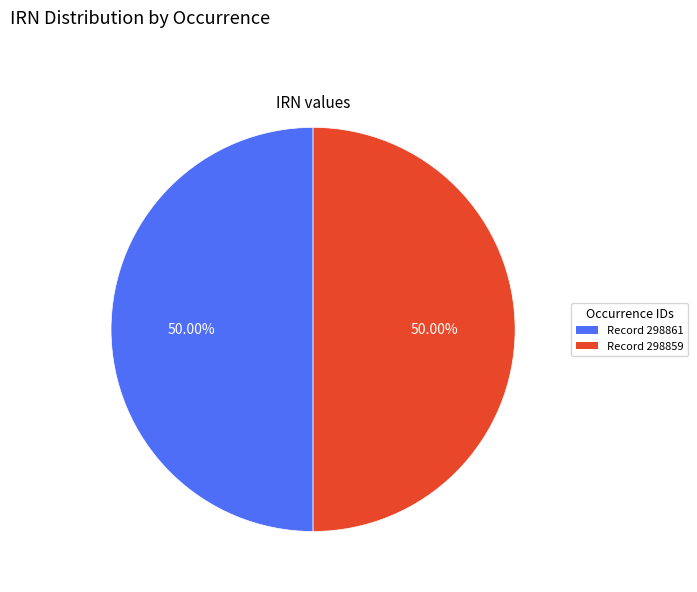

How many slices are in this pie chart?

2